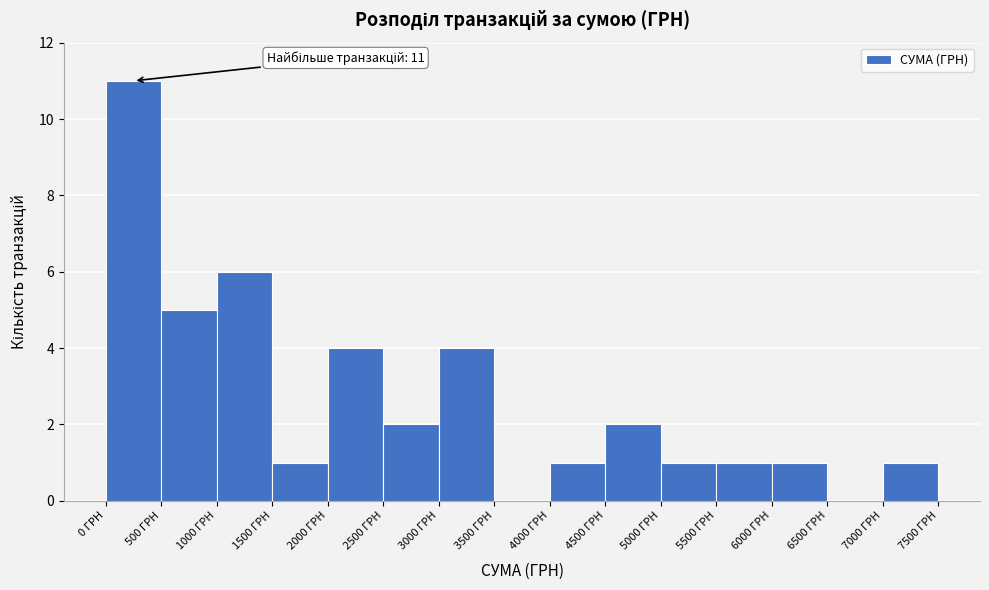

Which range on the x-axis has the tallest bar?

0 to 500